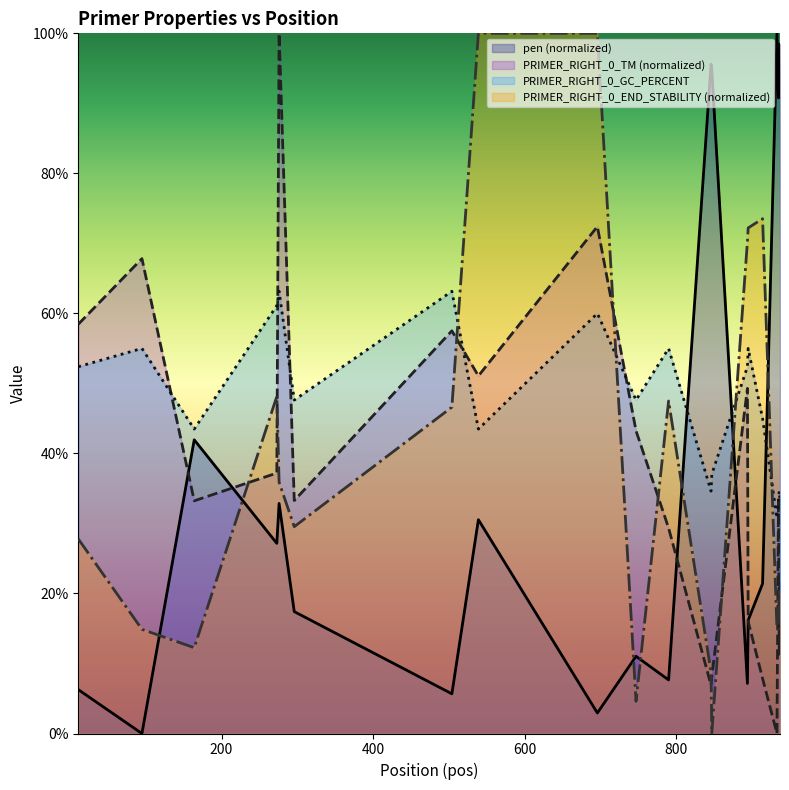

What is the sum of the PRIMER_RIGHT_0_GC_PERCENT values at 790 and 276?

118.2